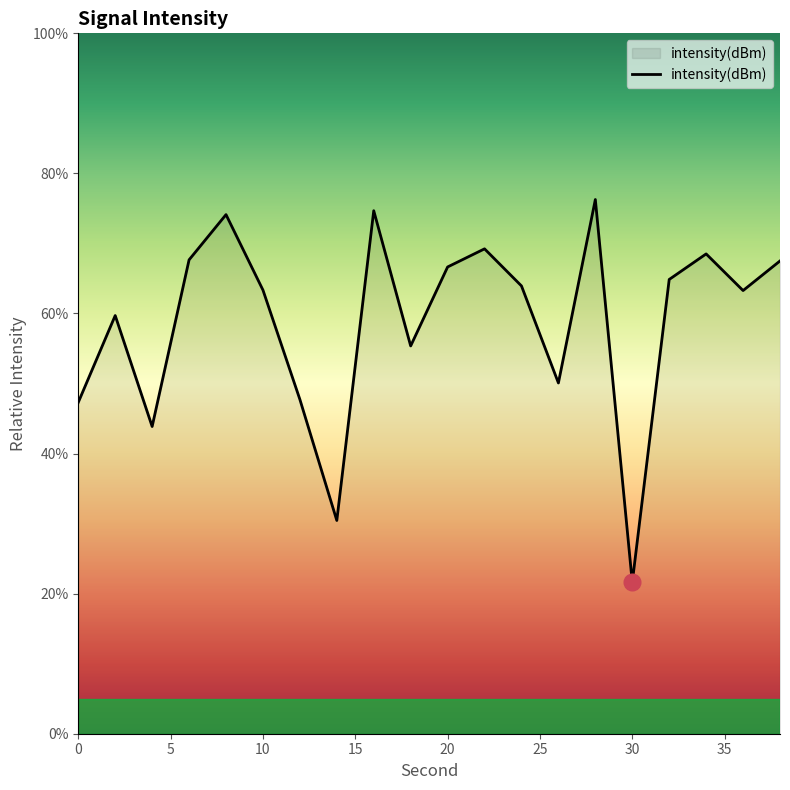

What is the minimum value shown in the chart?

21.6